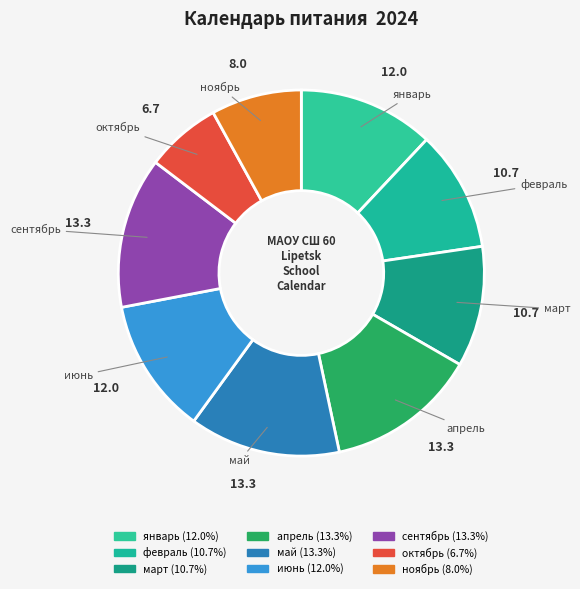

To the nearest percent, what percentage of the pie is июнь?

12%